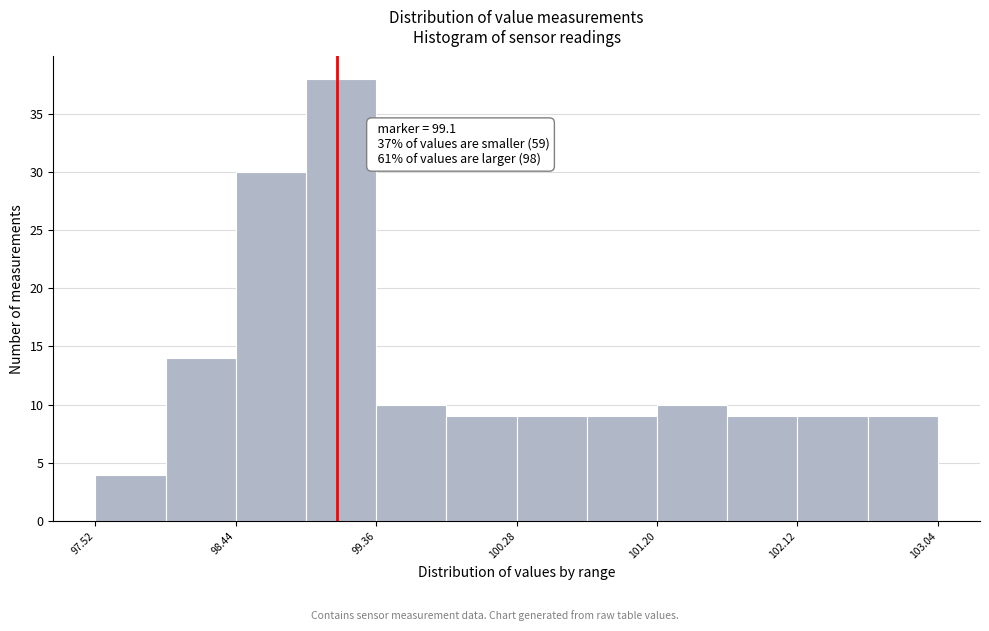

Over which range of the x-axis is the bar tallest?

98.90 to 99.36